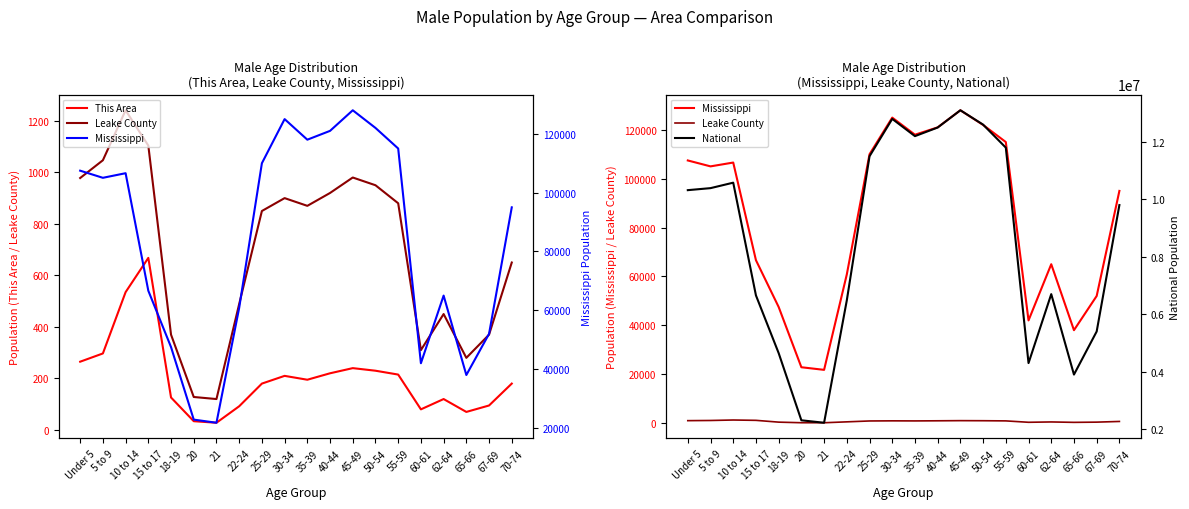

In Mississippi, how many points are lower than both neighbors (excluding endpoints)?

5